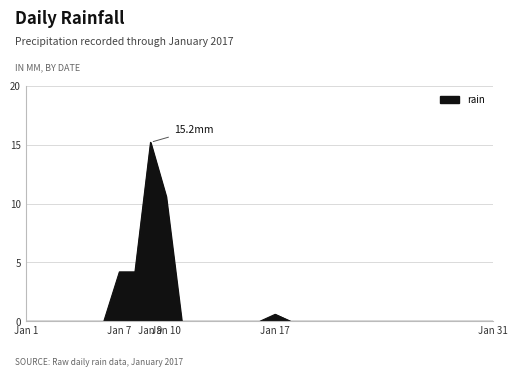

What is the greatest value displayed?

15.2